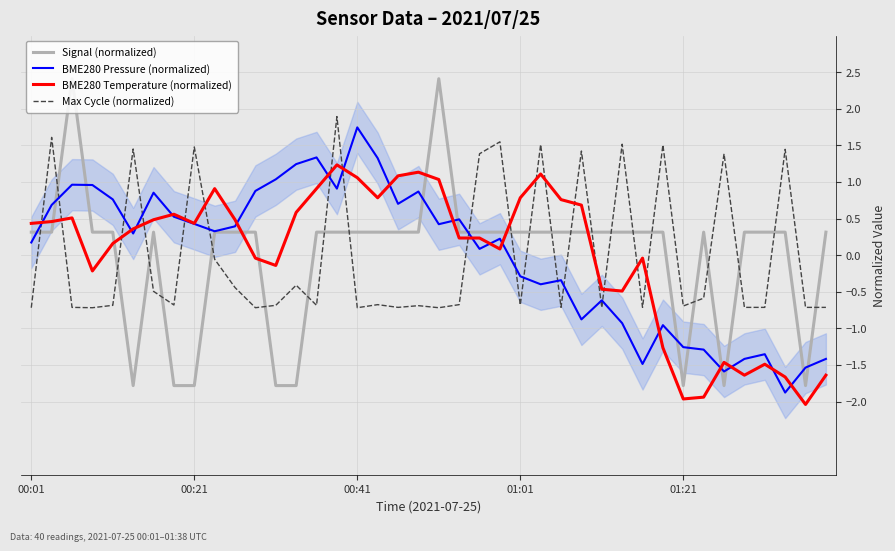

True or false: Max Cycle (normalized) and BME280 Temperature (normalized) intersect in this chart.

True